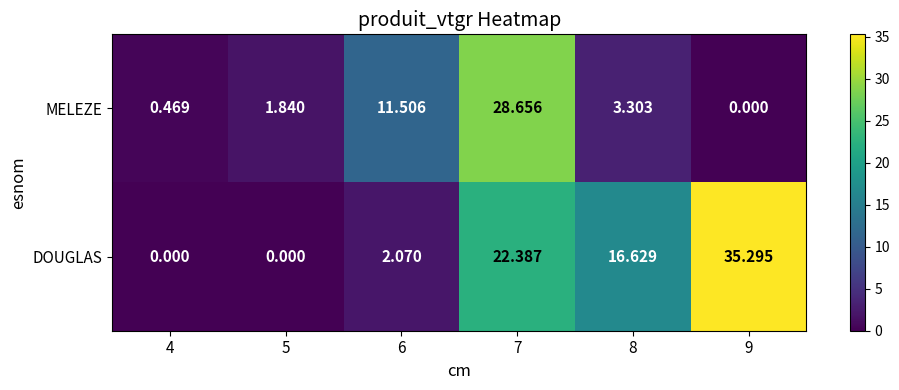

Which series has the largest total across all categories?

DOUGLAS